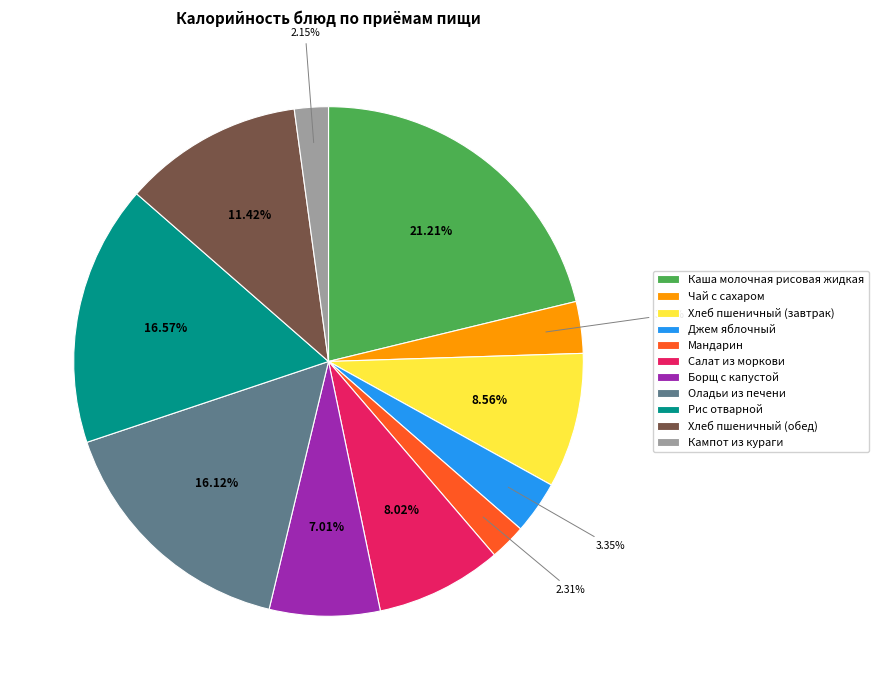

To the nearest percent, what percentage of the pie is Кампот из кураги?

2%